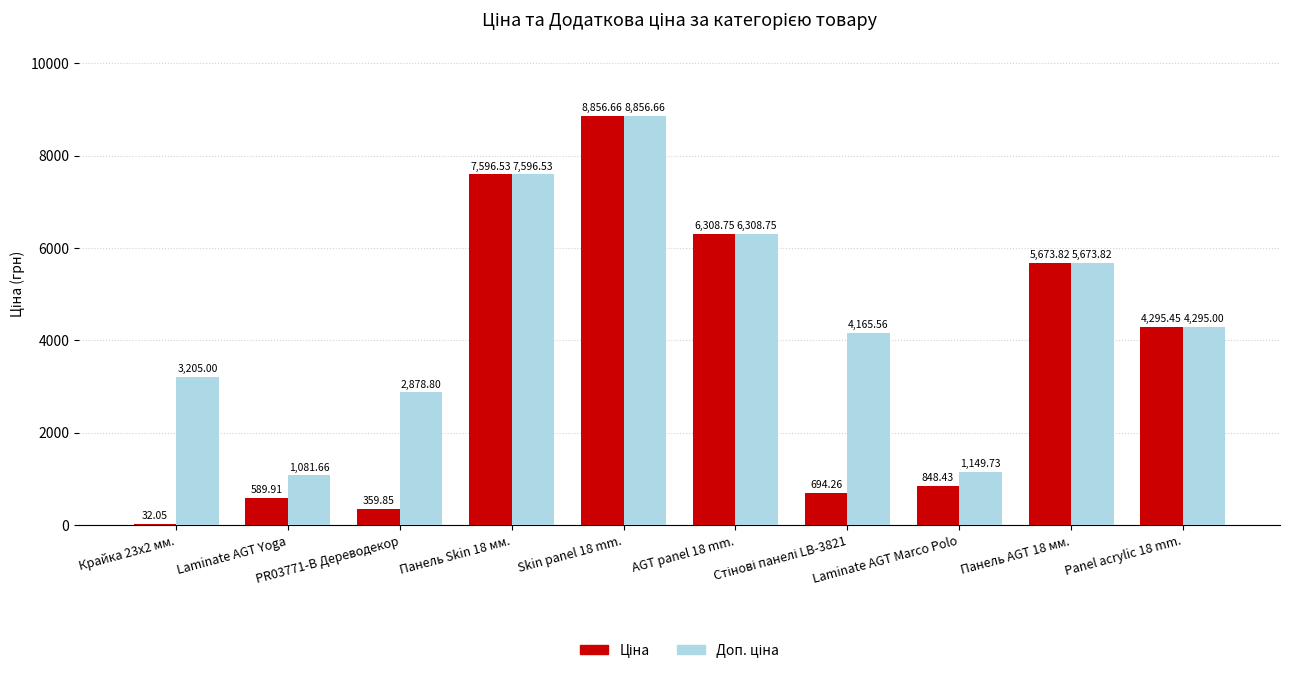

How many data points does each series have?

10